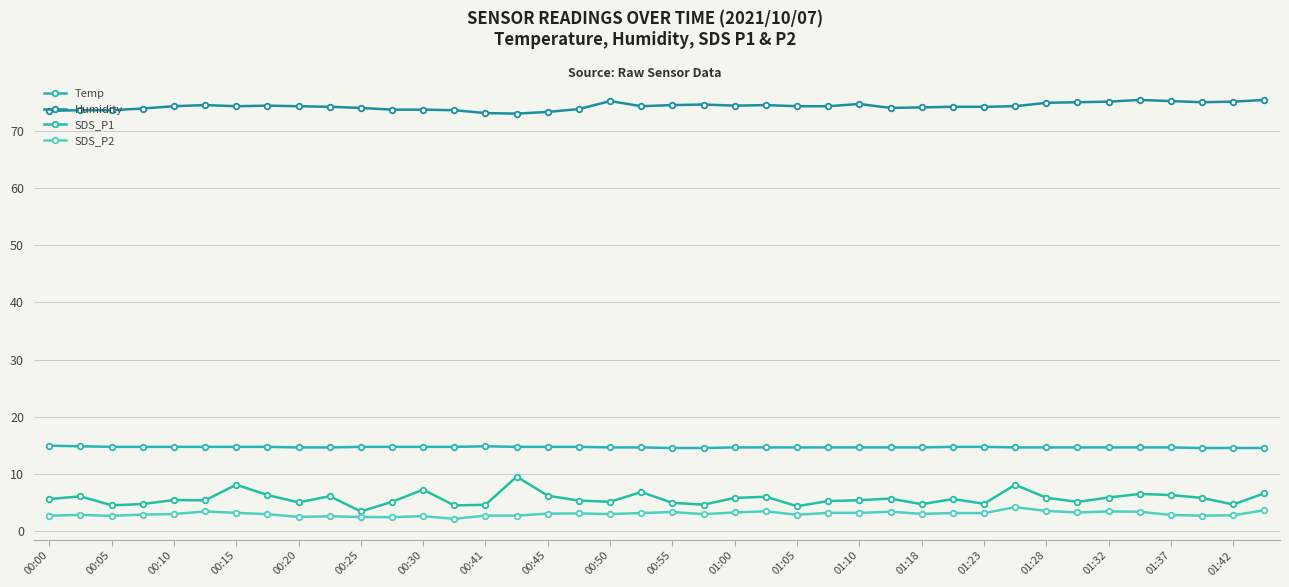

List the labels in order of Temp value, smallest first.

20, 21, 37, 38, 39, 00:45, 00:50, 01:37, 01:42, 22, 23, 24, 25, 26, 27, 28, 31, 32, 33, 34, 35, 36, 00:10, 00:15, 00:20, 00:25, 00:30, 00:41, 00:55, 01:00, 01:05, 01:10, 01:23, 01:28, 01:32, 29, 30, 00:05, 01:18, 00:00